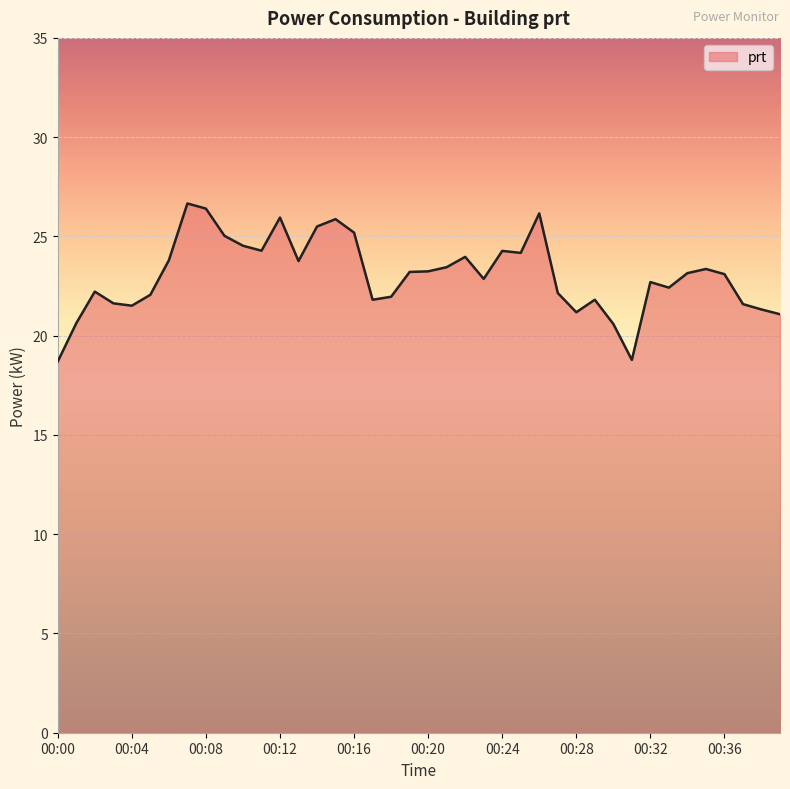

What is the difference between the maximum and minimum values?

8.0